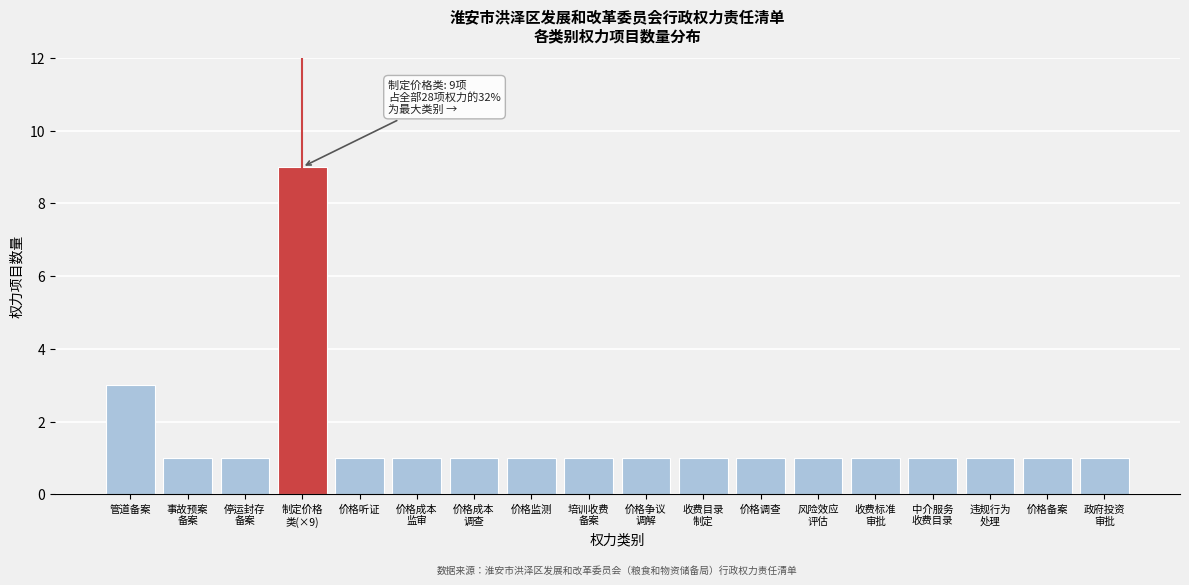

Reading left to right, what are all the values shown in this chart?

3	1	1	9	1	1	1	1	1	1	1	1	1	1	1	1	1	1